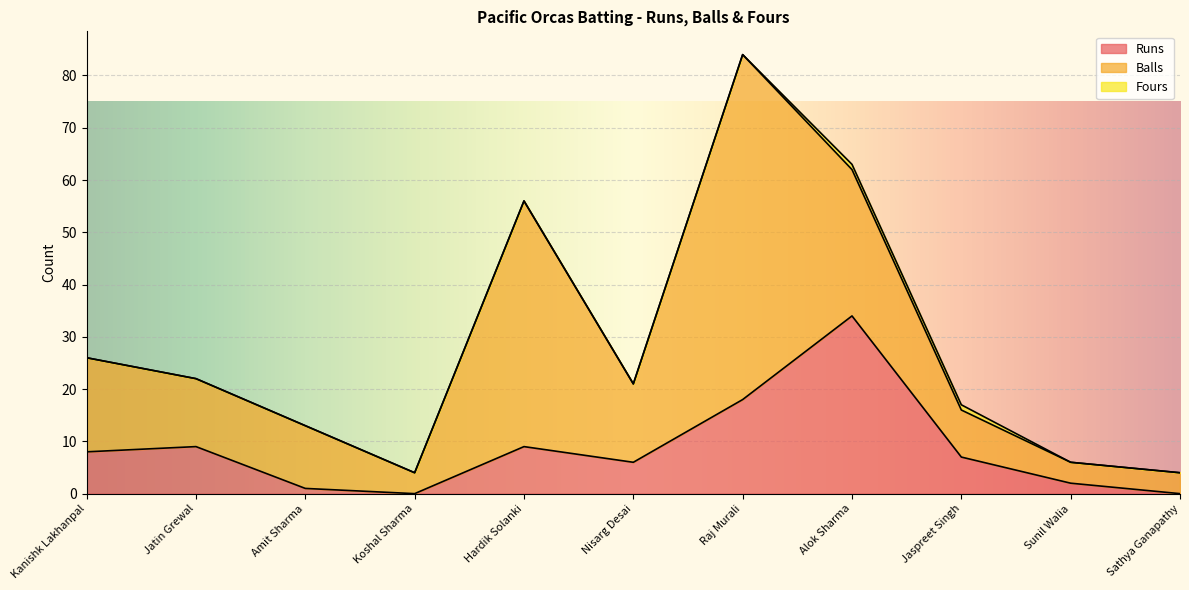

How many lines are shown in the chart?

3